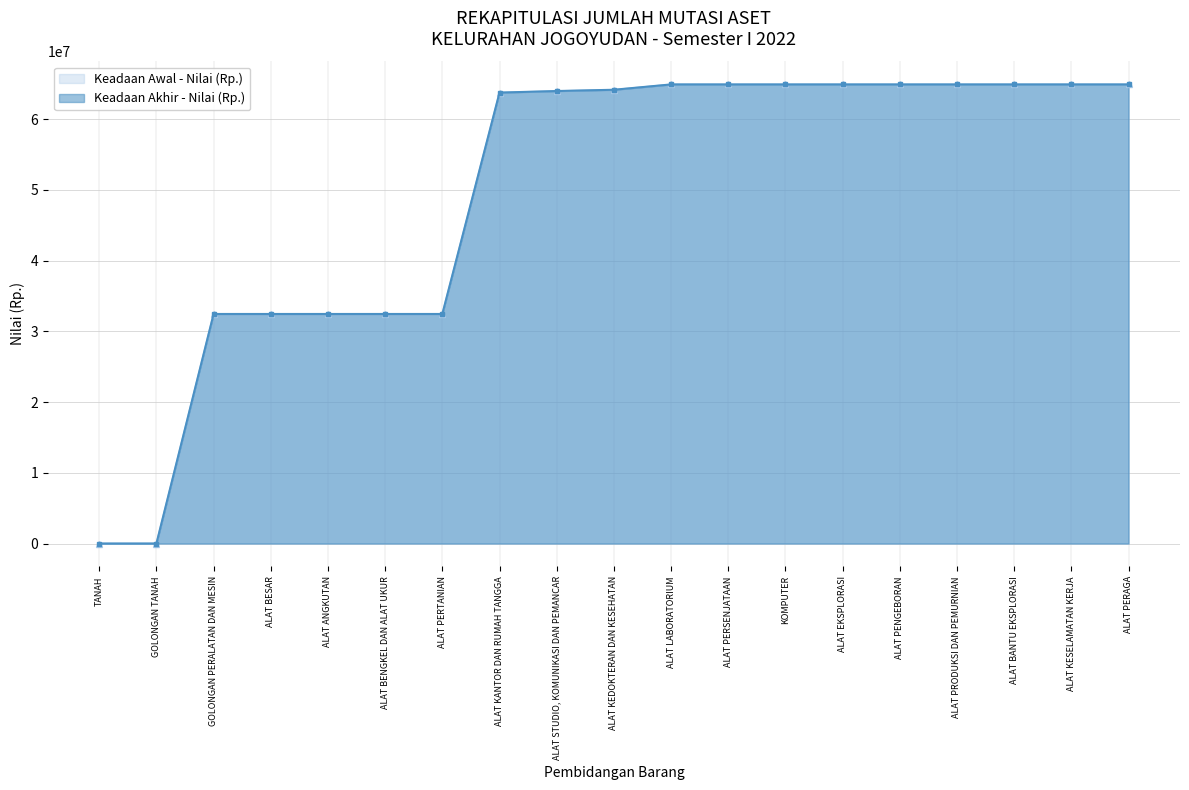

How many values in Keadaan Awal - Nilai (Rp.) are above zero?

5